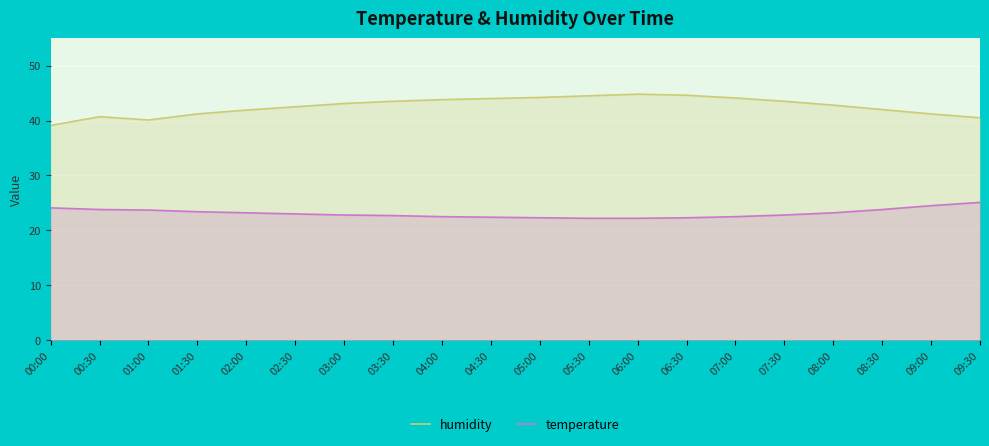

In humidity, how many points are lower than both neighbors (excluding endpoints)?

1